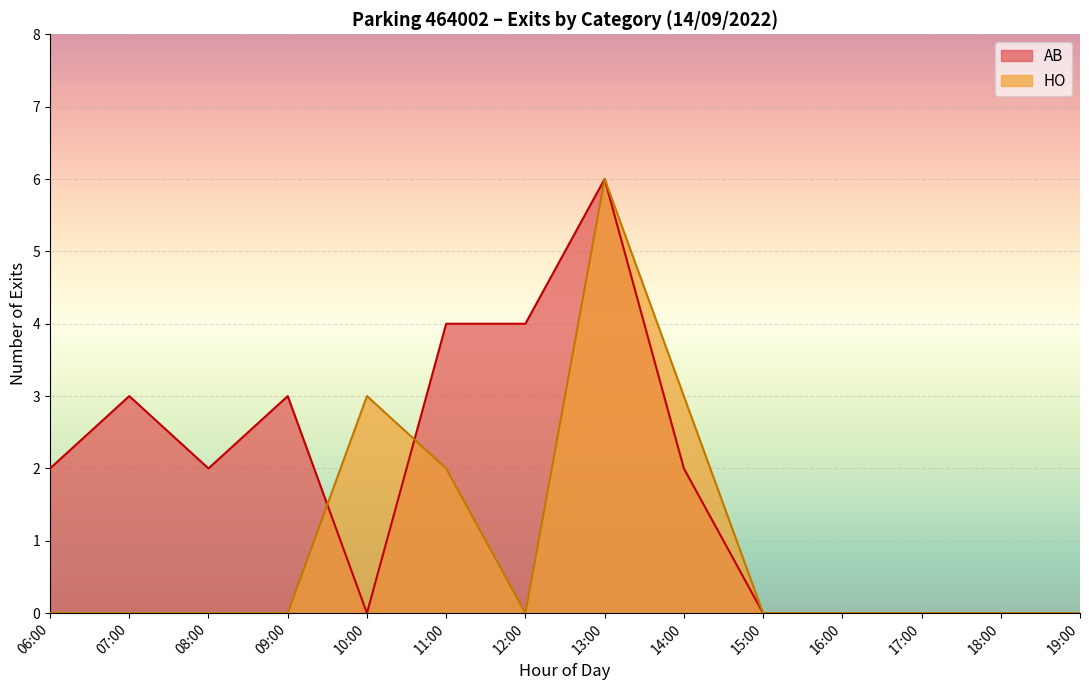

Count the number of data series in this chart.

2